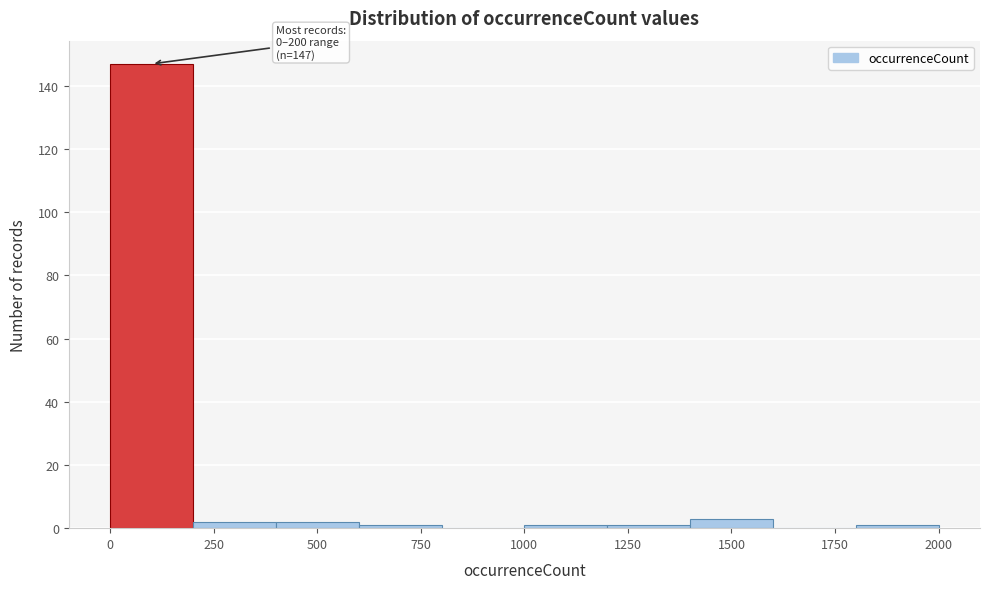

Which range on the x-axis has the tallest bar?

0 to 200